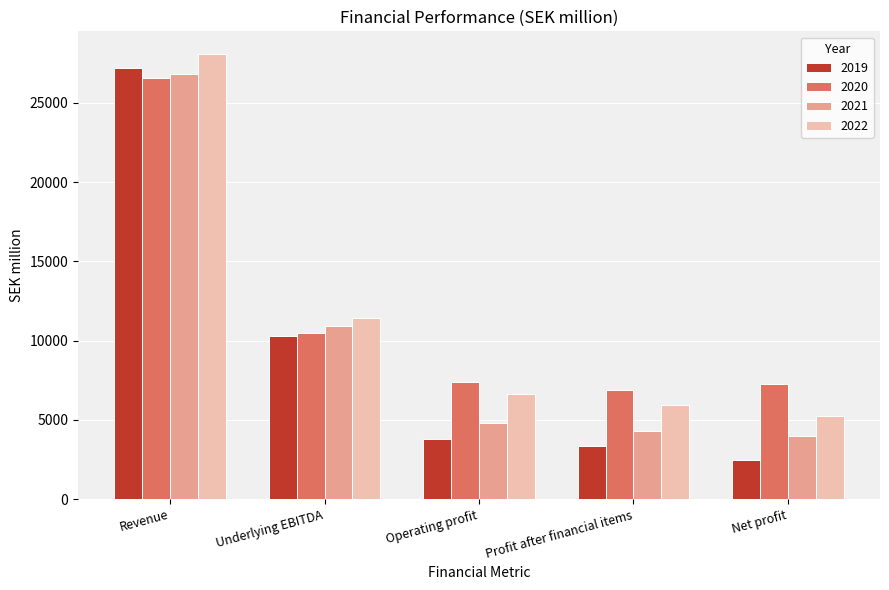

List the labels in order of 2022 value, largest first.

Revenue, Underlying EBITDA, Operating profit, Profit after financial items, Net profit